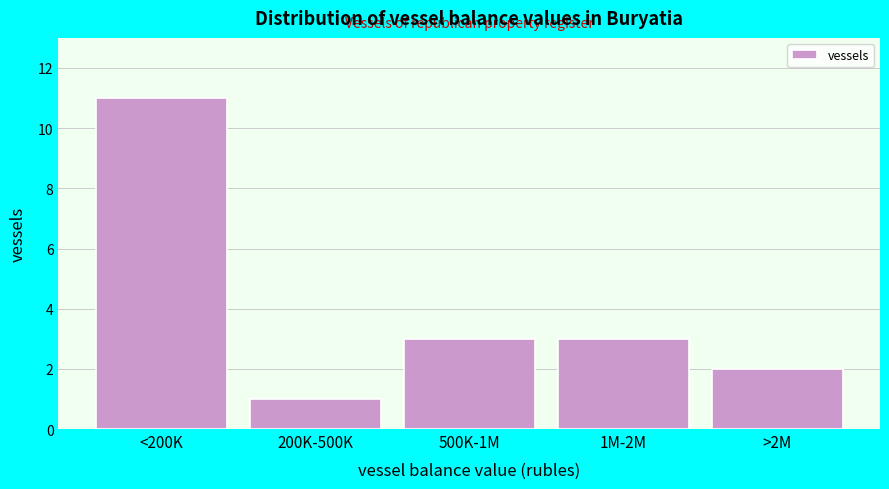

Reading left to right, list all the values displayed in this chart.

<200K=11	200K-500K=1	500K-1M=3	1M-2M=3	>2M=2